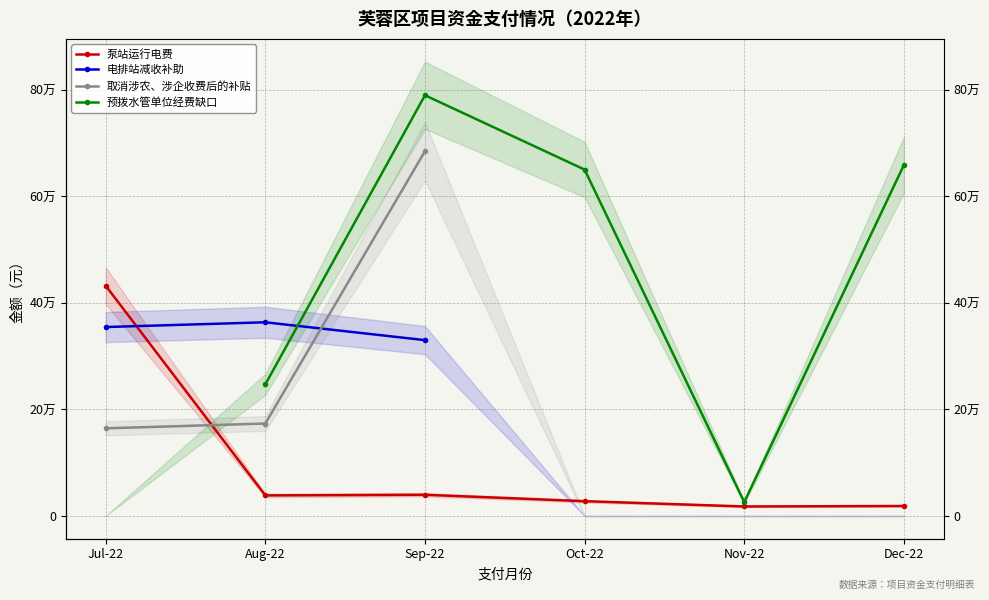

What is the spread (max minus min) of values at Sep-22?

750052.1